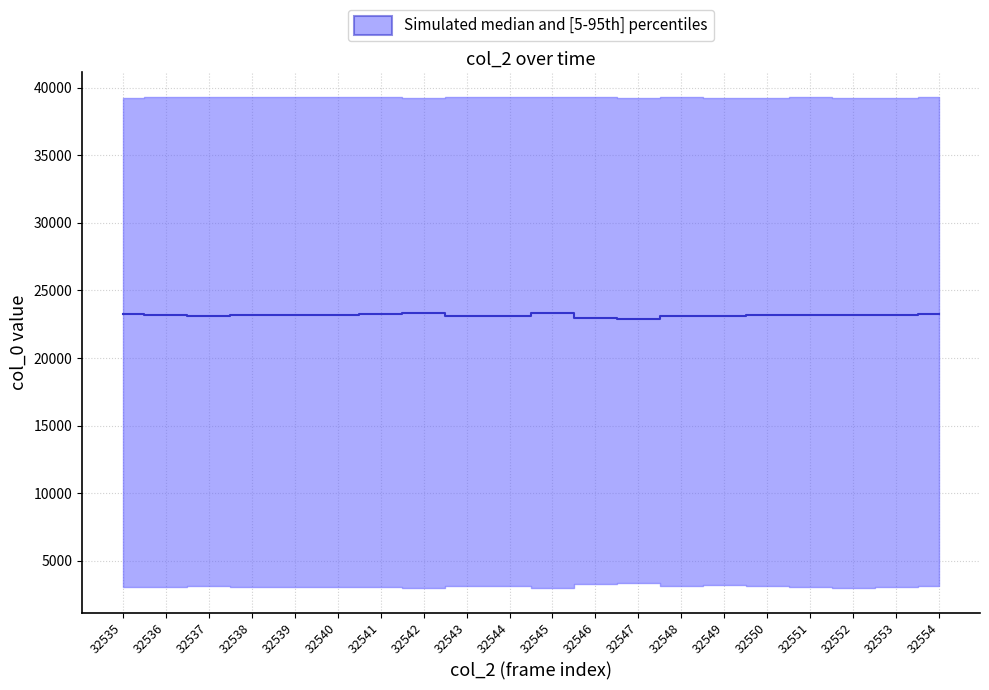

What is the greatest value displayed?

23315